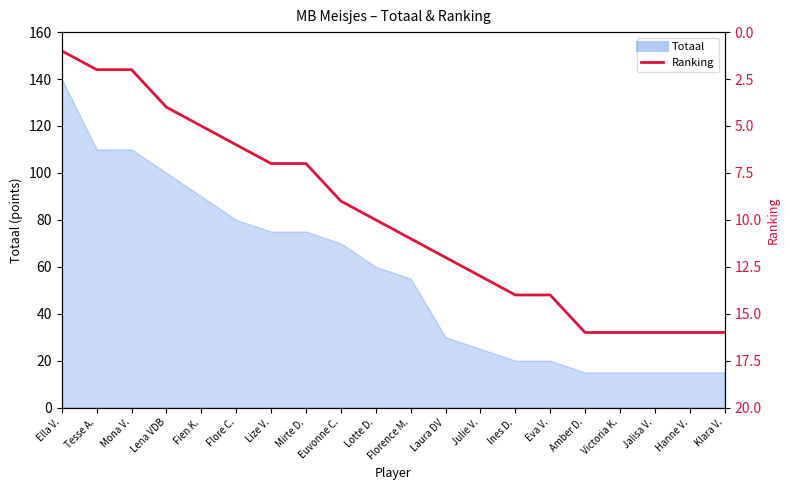

Where is the data nearest to the value 8?

Lize V.